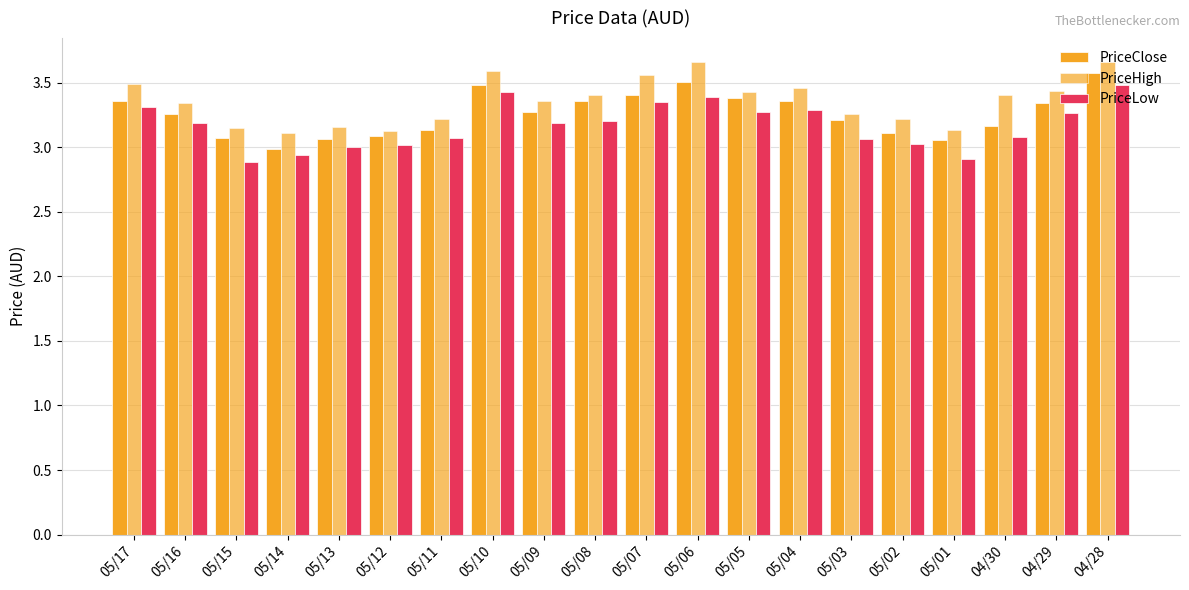

What is the label of the 20th bar from the right?

05/17